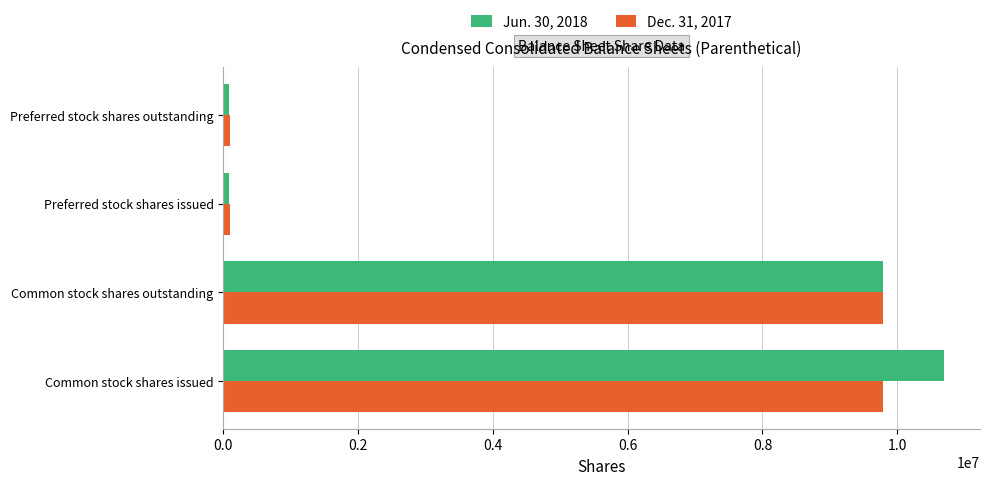

Which series has the widest spread of values?

Jun. 30, 2018